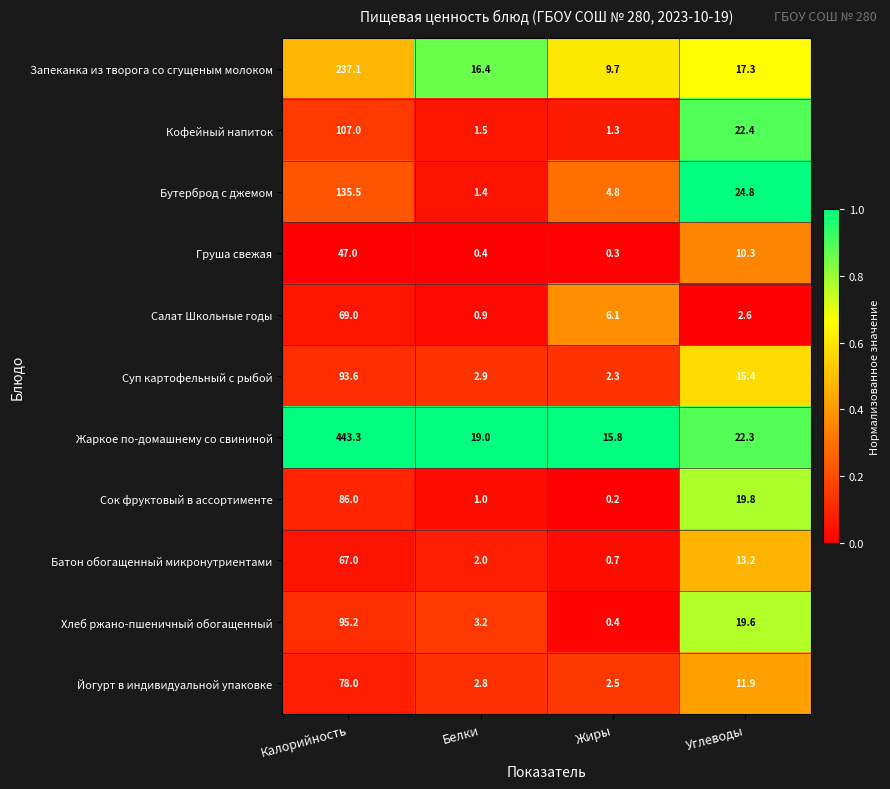

What is the difference between the maximum and second lowest values in the Батон обогащенный микронутриентами series?

65.0